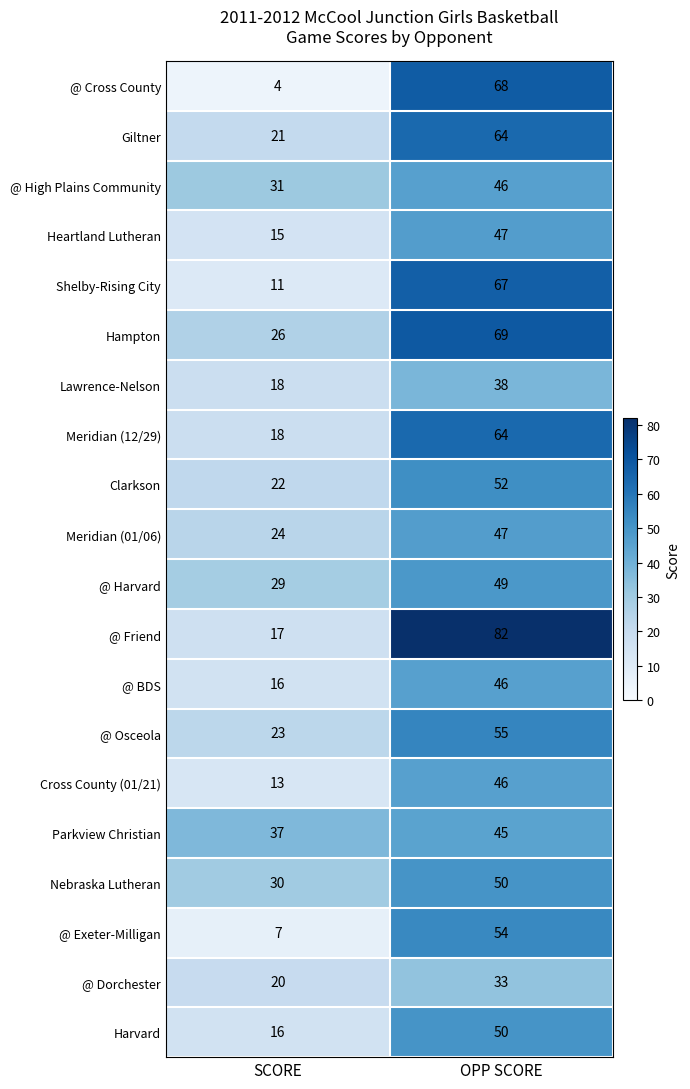

Where is Cross County (01/21) nearest to the value 29?

SCORE